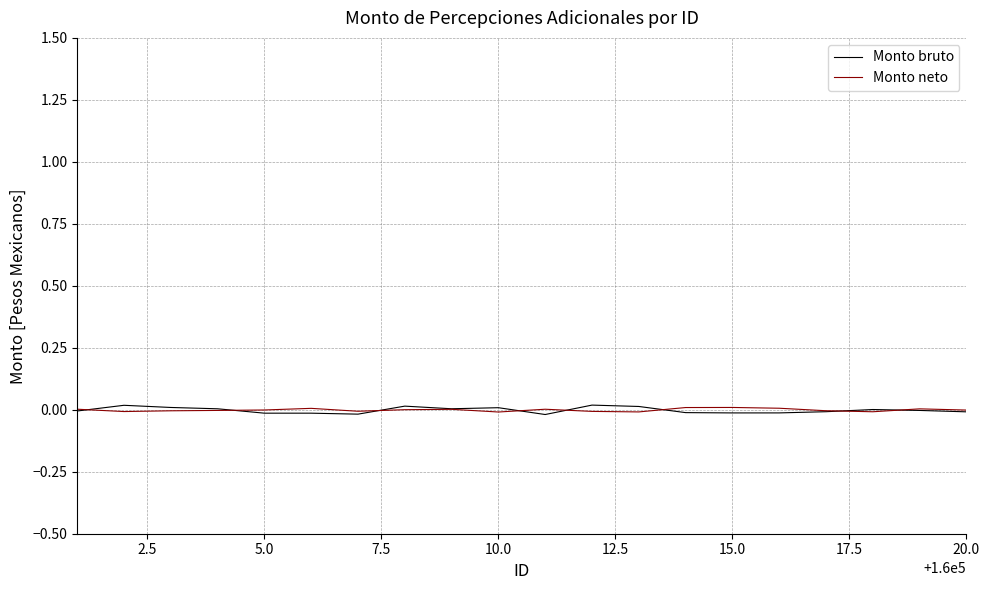

Which series has the widest spread of values?

Monto bruto